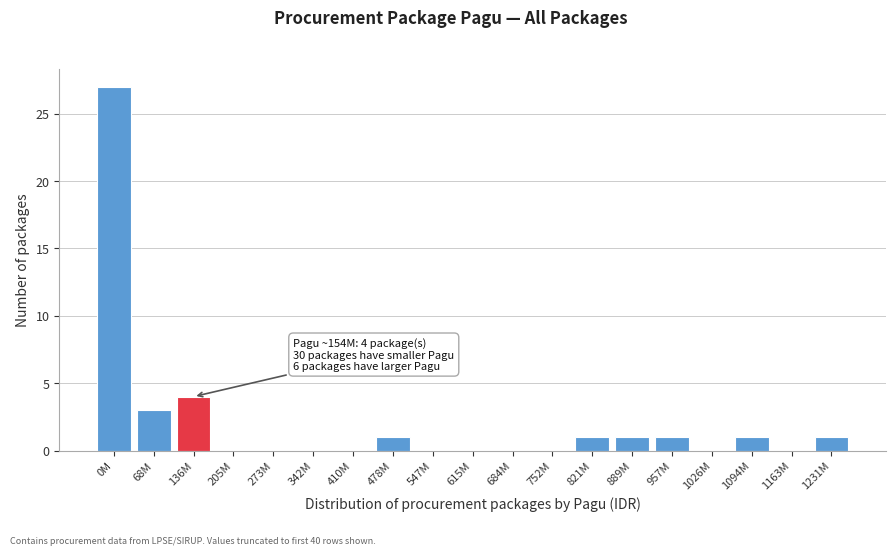

Reading right to left, list all the values displayed in this chart.

1231M=1	1163M=0	1094M=1	1026M=0	957M=1	889M=1	821M=1	752M=0	684M=0	615M=0	547M=0	478M=1	410M=0	342M=0	273M=0	205M=0	136M=4	68M=3	0M=27